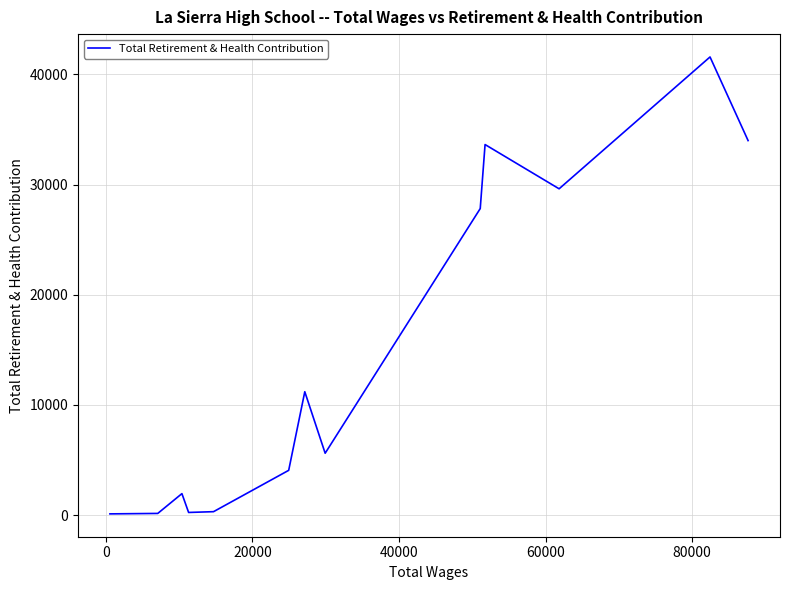

What is the difference between the maximum and minimum values?

41471